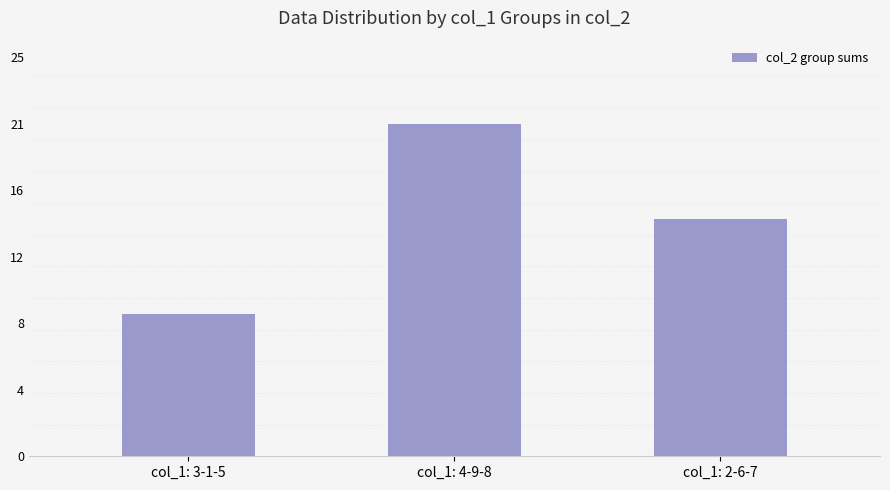

Which category has the highest value across all series?

col_1: 4-9-8